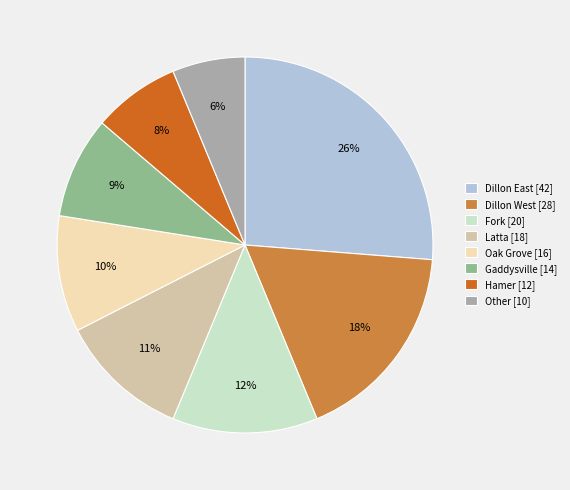

What is the smallest slice in the pie chart?

Other